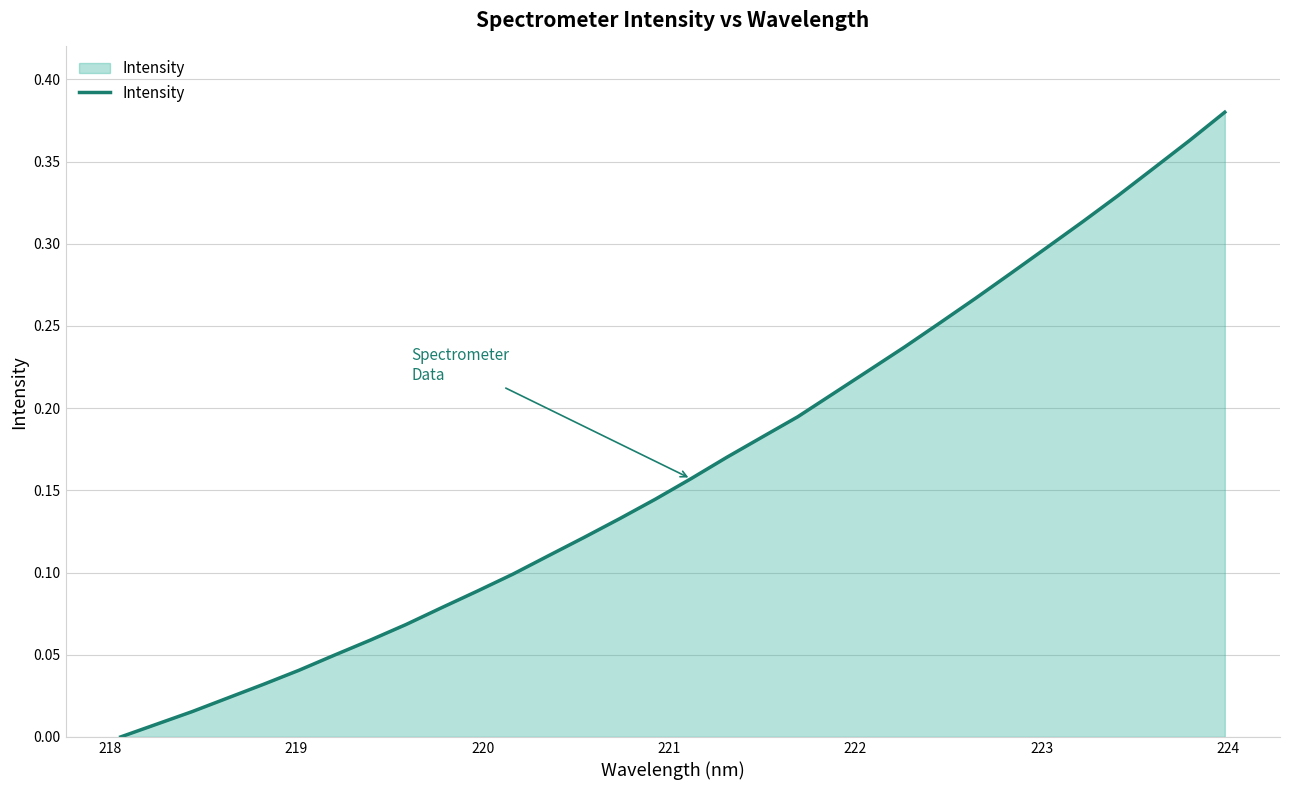

How many lines are shown in the chart?

1